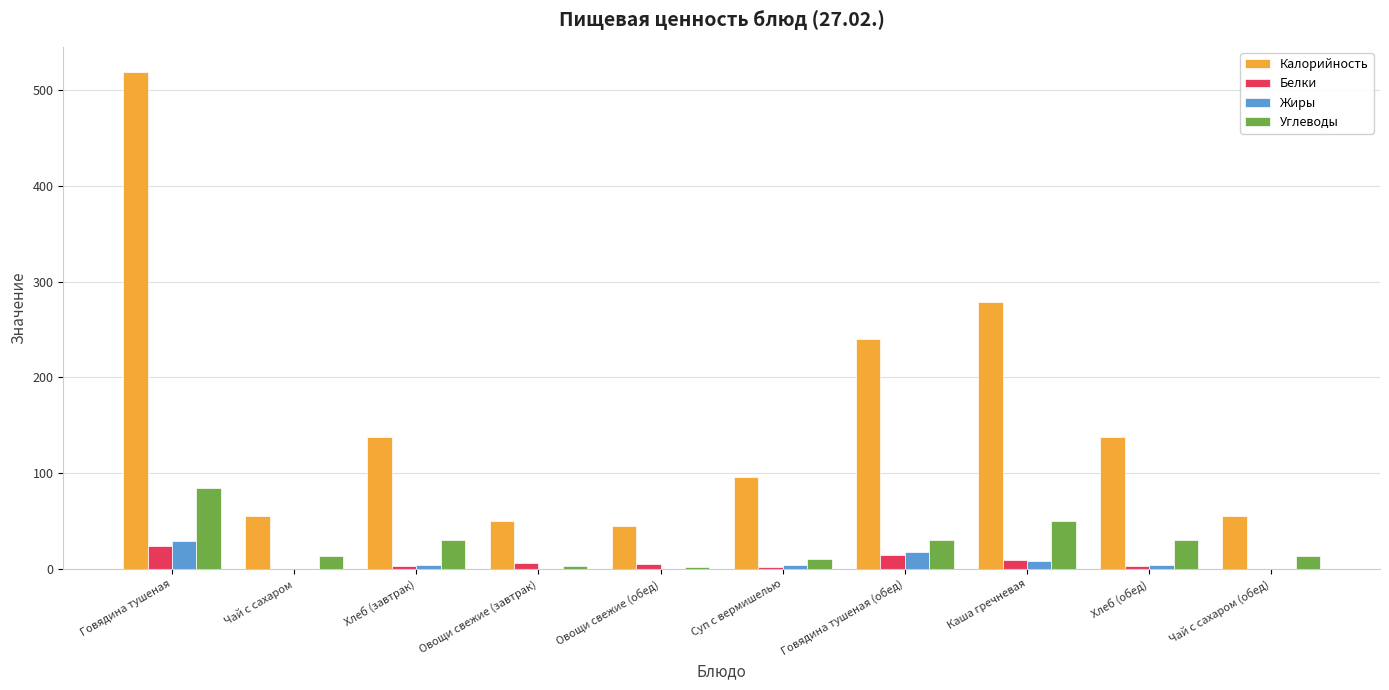

The value of Углеводы at Каша гречневая is 50.0. True or false?

True